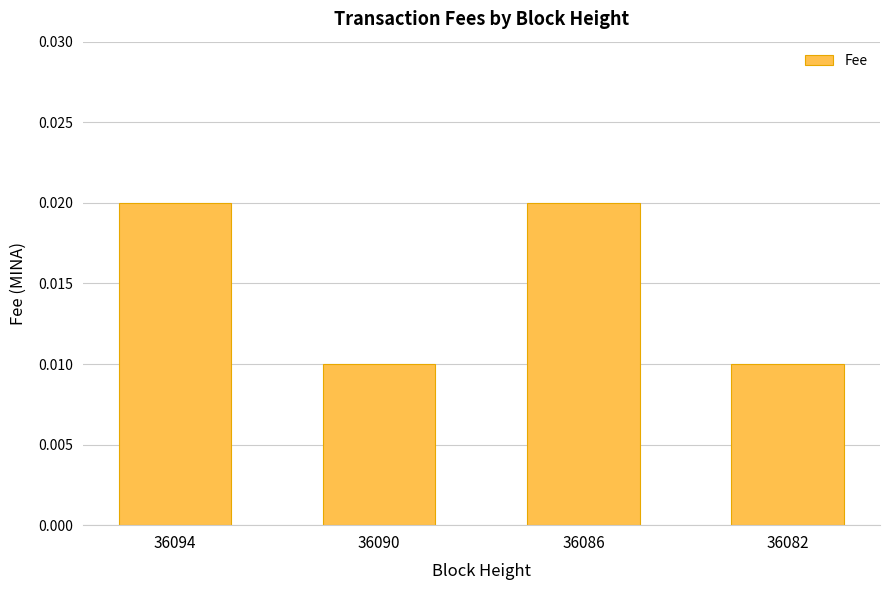

Count the values in the range 0 to 1.

4